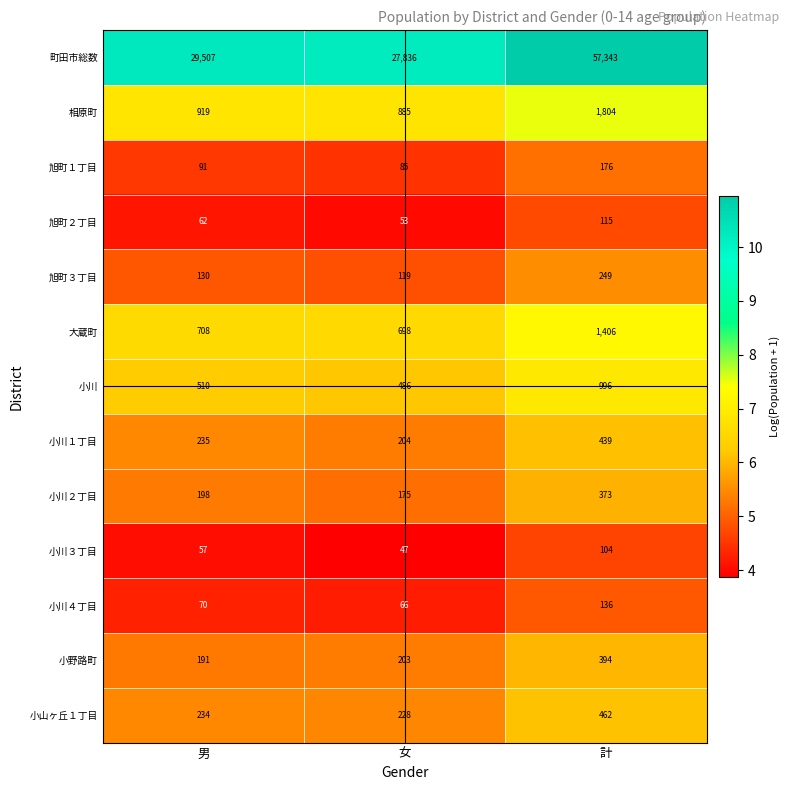

What is the sum of the 大蔵町 values at 計 and 女?

2104